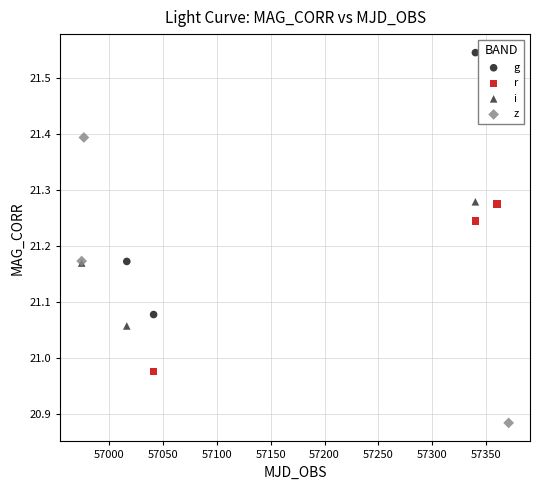

Which series has the widest spread of Y values?

z